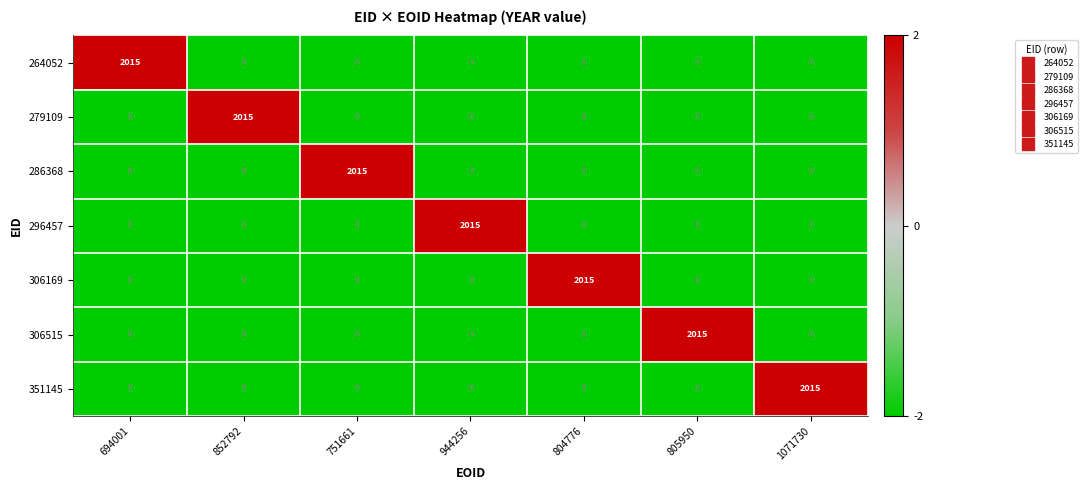

What is the spread (max minus min) of values at 694001?

2015